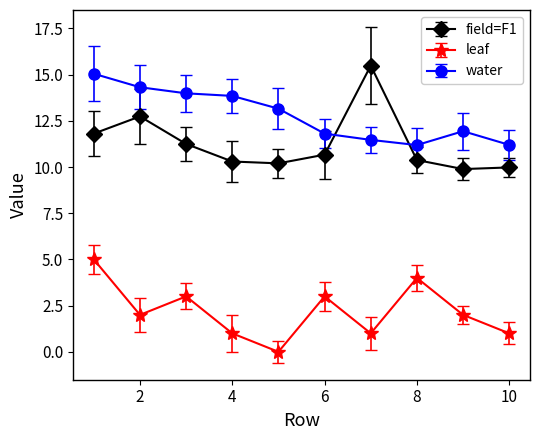

How many interior local peaks does the leaf series have?

3